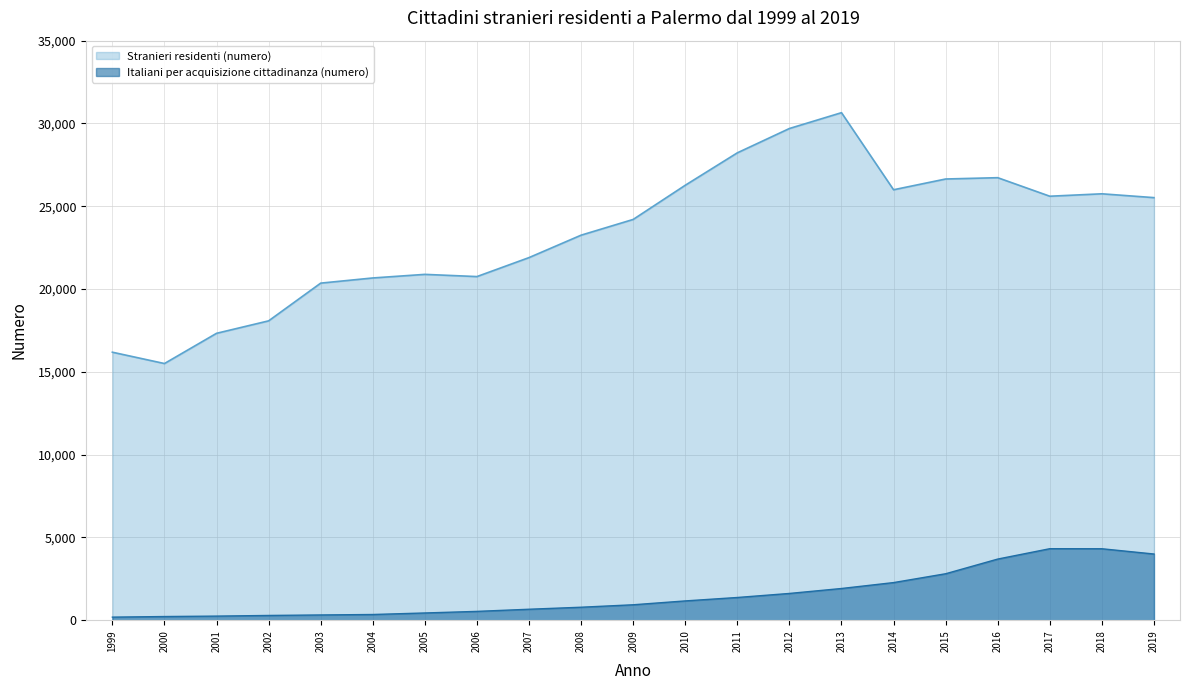

How many values in the Italiani per acquisizione cittadinanza (numero) series are below 937?

10